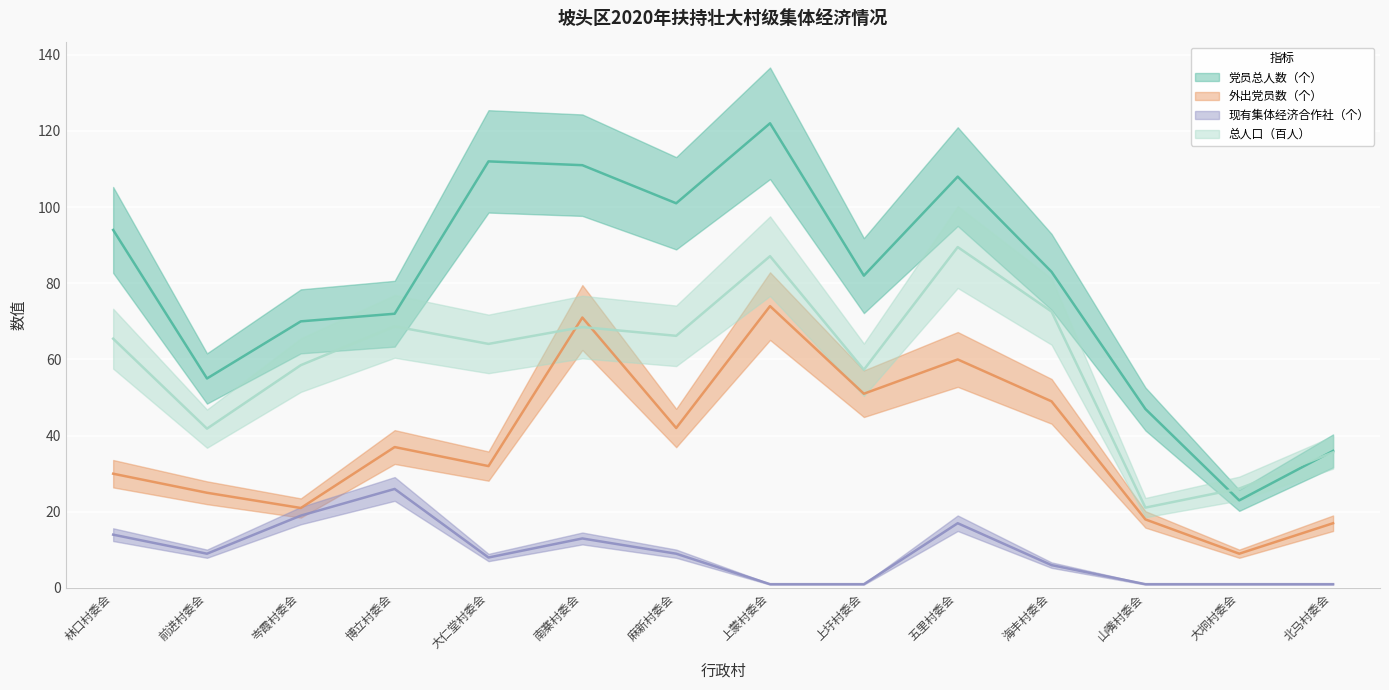

True or false: 总人口（百人） and 现有集体经济合作社（个） cross at least once.

False